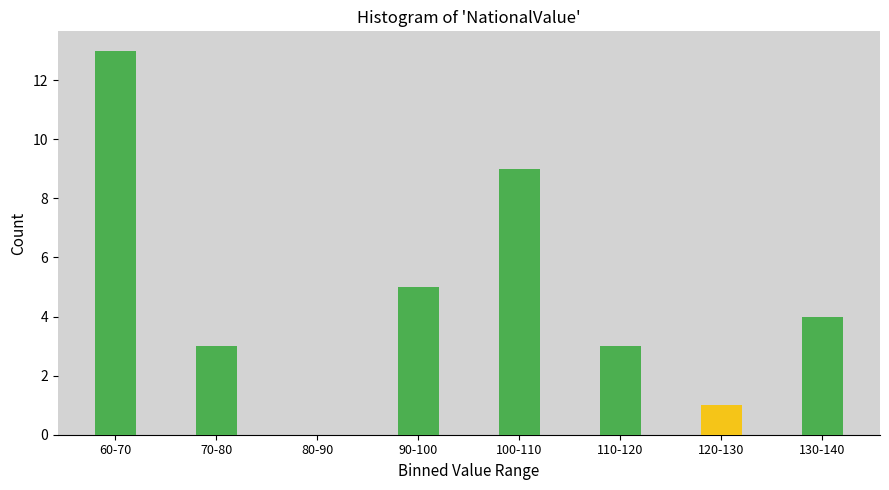

Reading left to right, extract all data points from this chart.

60-70=13	70-80=3	80-90=0	90-100=5	100-110=9	110-120=3	120-130=1	130-140=4